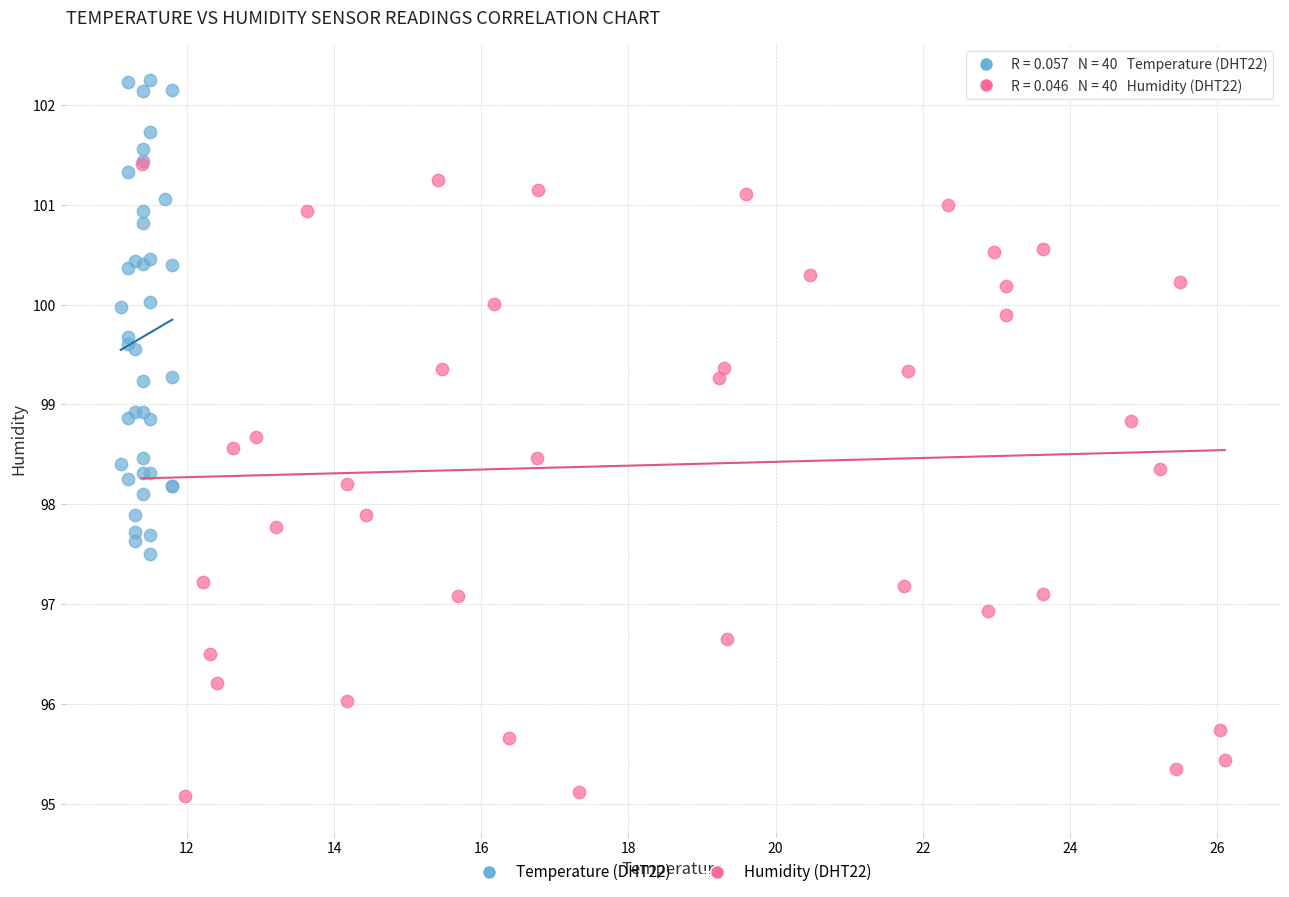

Which series contains the lowest Y value?

Humidity (DHT22)